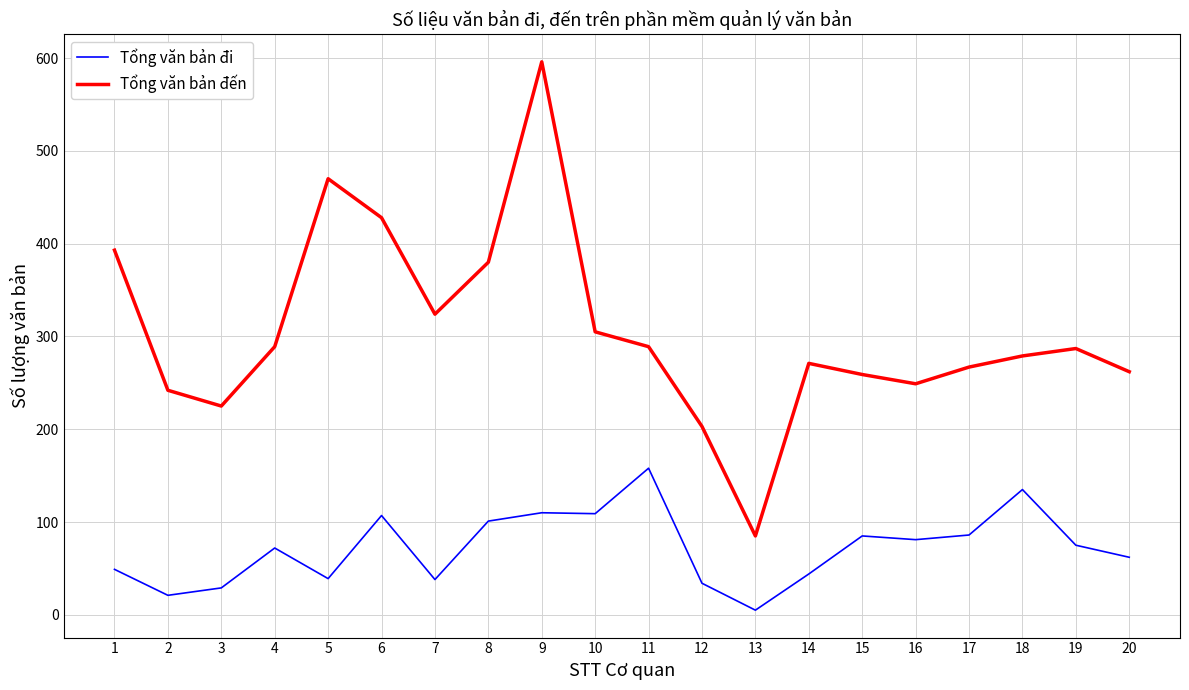

The Tổng văn bản đến series shows 267 at 17. True or false?

True